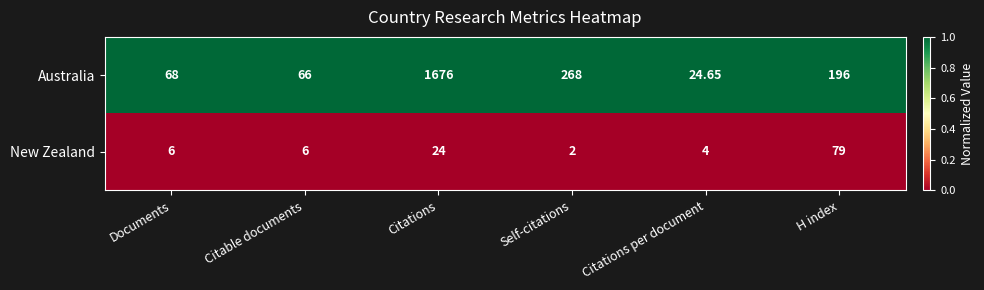

List the series in order of their overall mean, highest first.

Australia, New Zealand